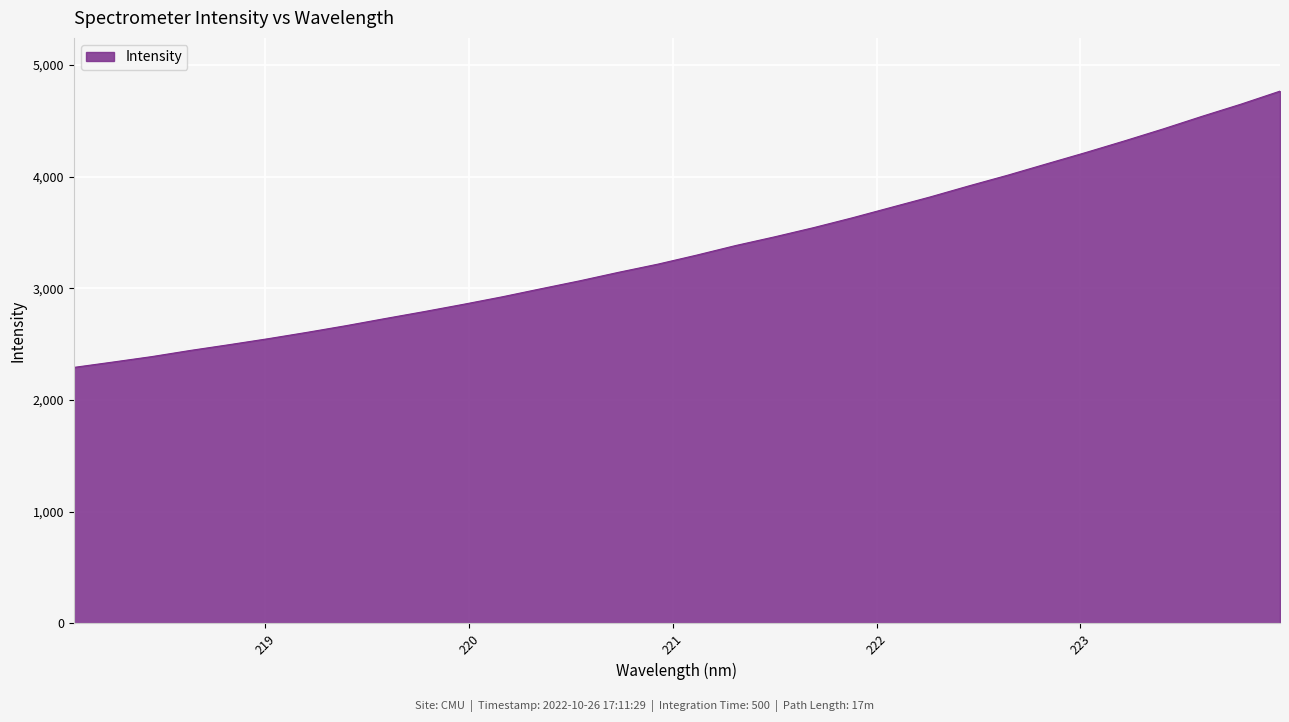

Does the chart display data point markers on the line(s)?

No